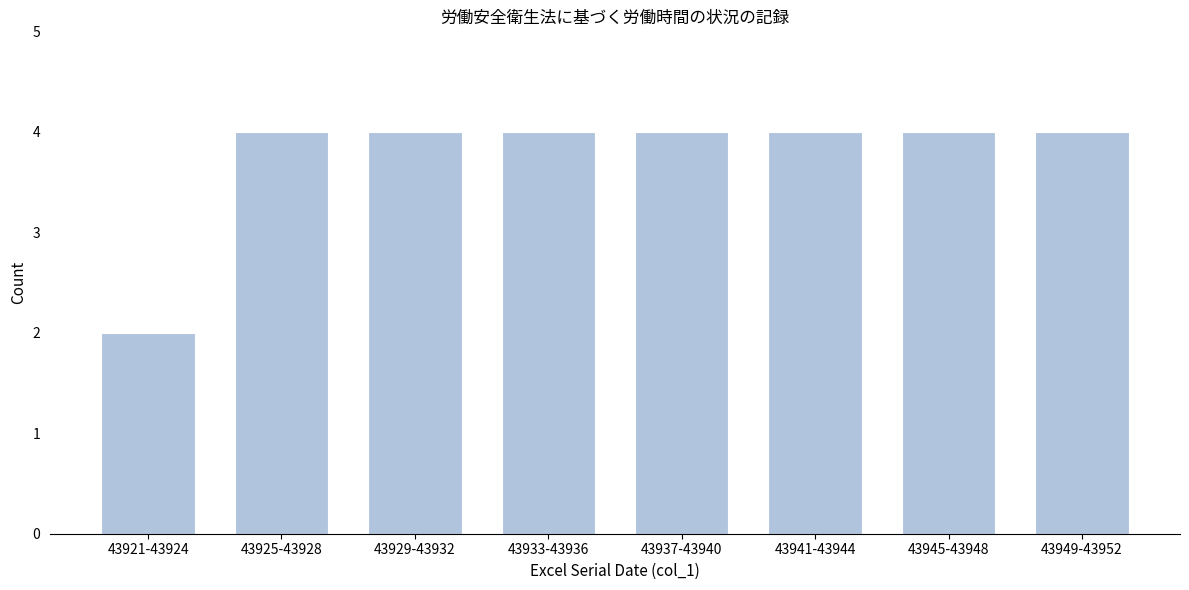

Reading left to right, extract all data points from this chart.

2	4	4	4	4	4	4	4